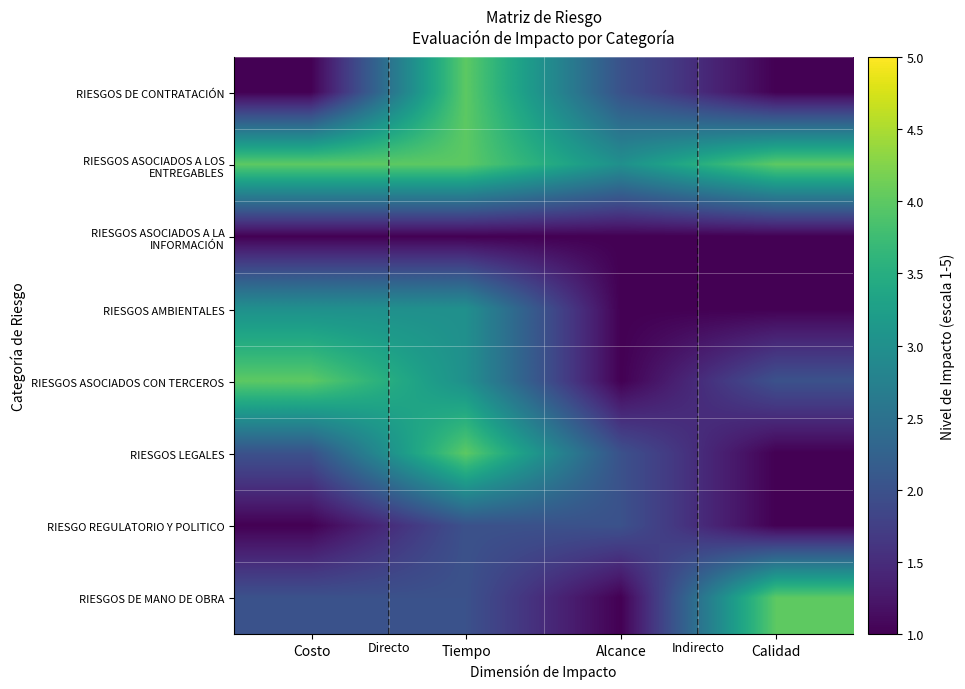

What is the total value across all series at Tiempo?

23